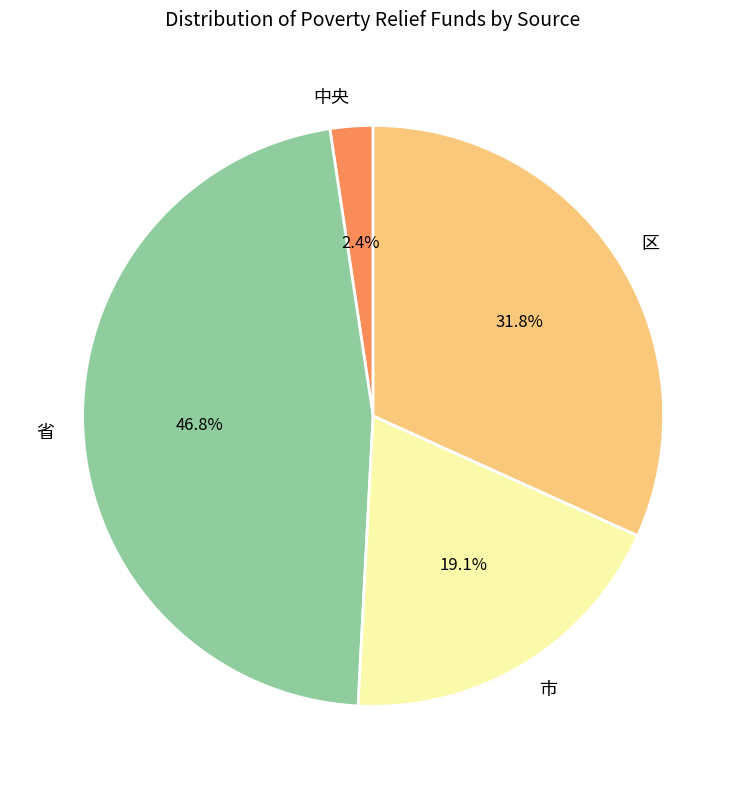

To the nearest percent, what is the combined percentage of 中央 and 省?

49%